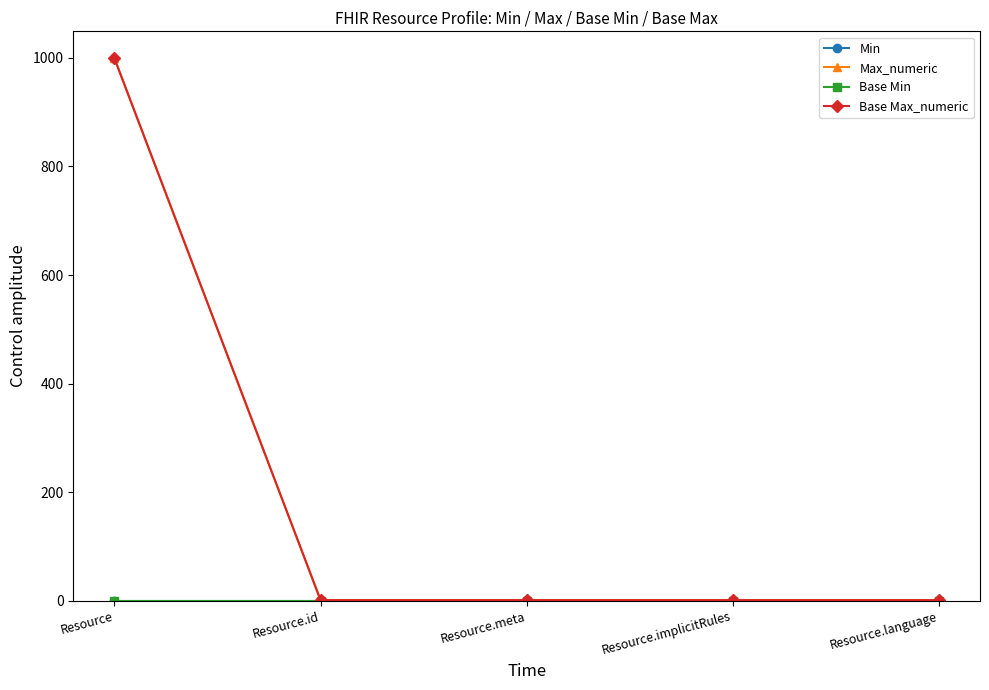

List the labels in order of Max_numeric value, smallest first.

Resource.id, Resource.meta, Resource.implicitRules, Resource.language, Resource